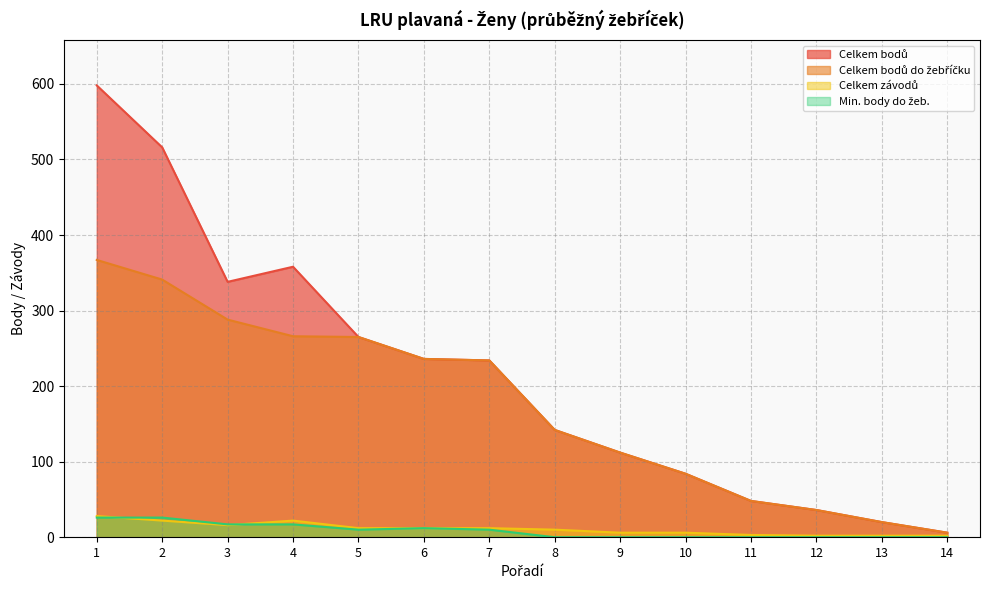

What is the spread (max minus min) of values at 6?

224